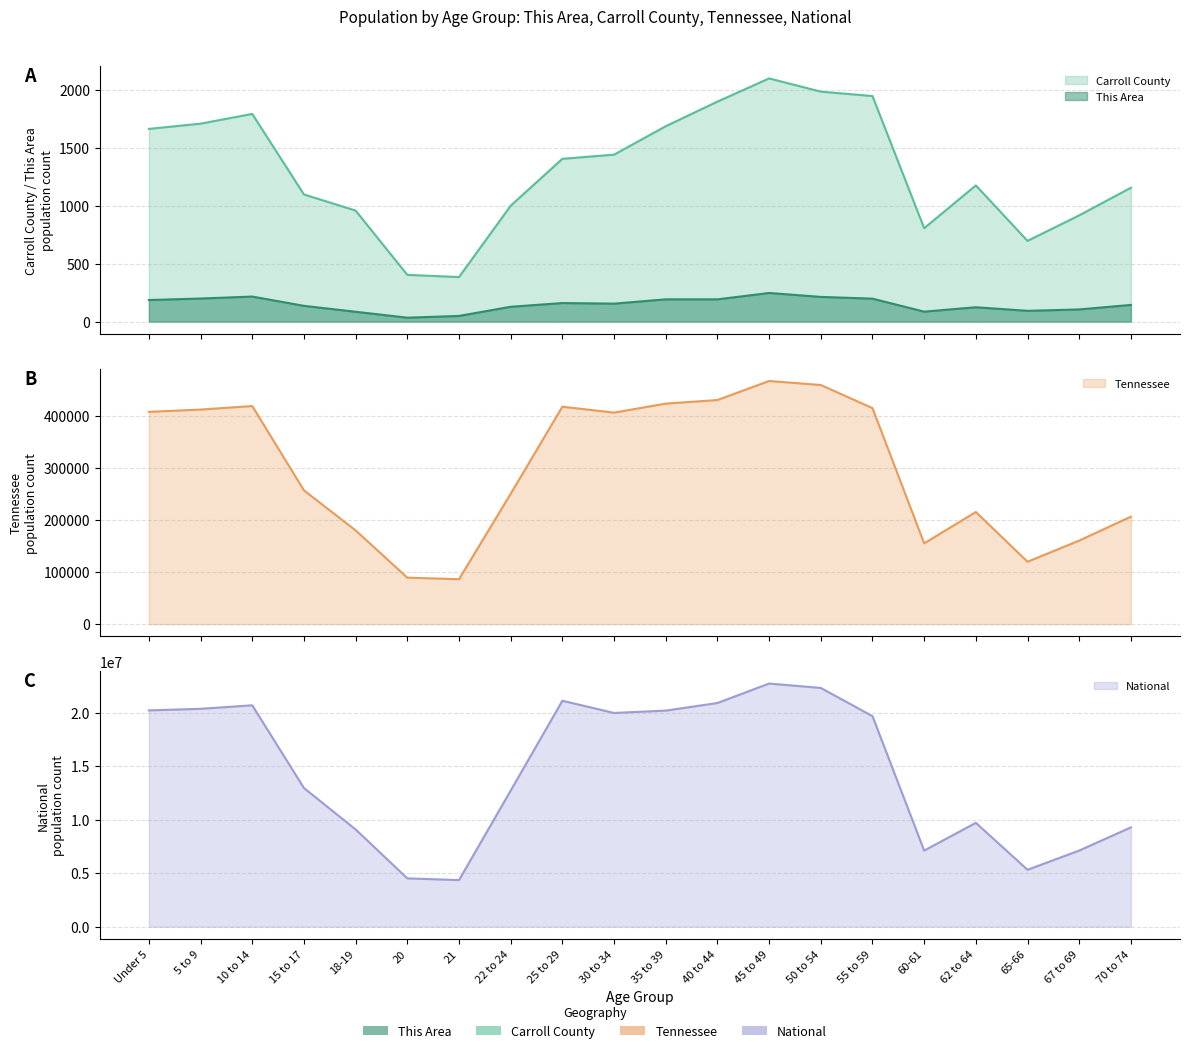

Which series has the largest range (max minus min)?

National